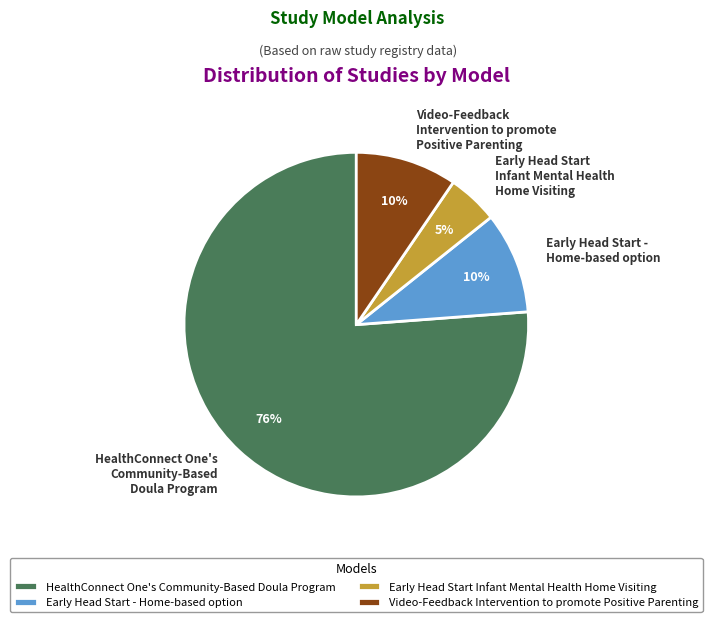

Which has a higher value, HealthConnect One's Community-Based Doula Program or Early Head Start Infant Mental Health Home Visiting?

HealthConnect One's Community-Based Doula Program